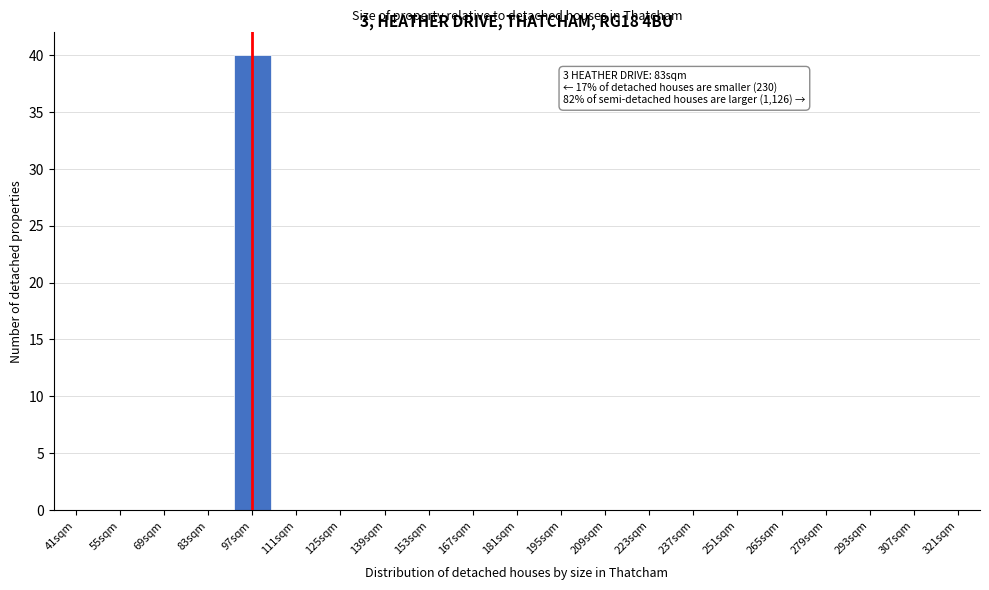

Reading left to right, transcribe all the data shown in this chart.

41sqm=0	55sqm=0	69sqm=0	83sqm=0	97sqm=40	111sqm=0	125sqm=0	139sqm=0	153sqm=0	167sqm=0	181sqm=0	195sqm=0	209sqm=0	223sqm=0	237sqm=0	251sqm=0	265sqm=0	279sqm=0	293sqm=0	307sqm=0	321sqm=0